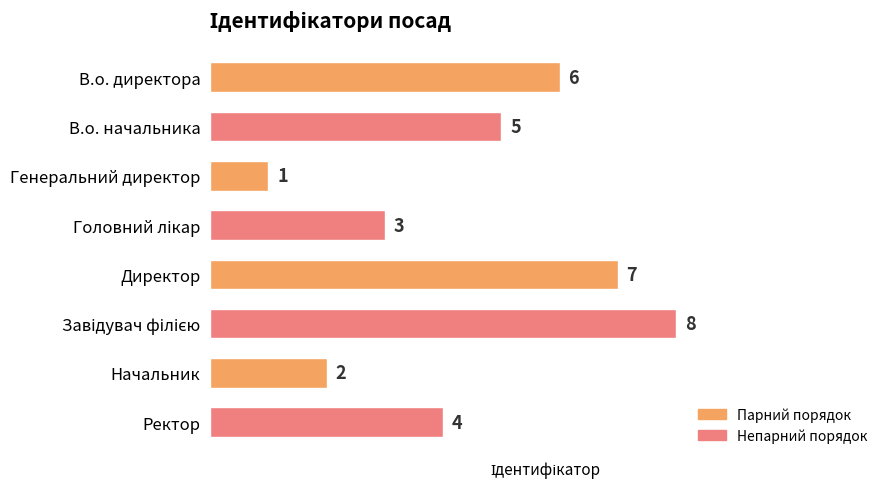

What is the maximum value shown in the chart?

8